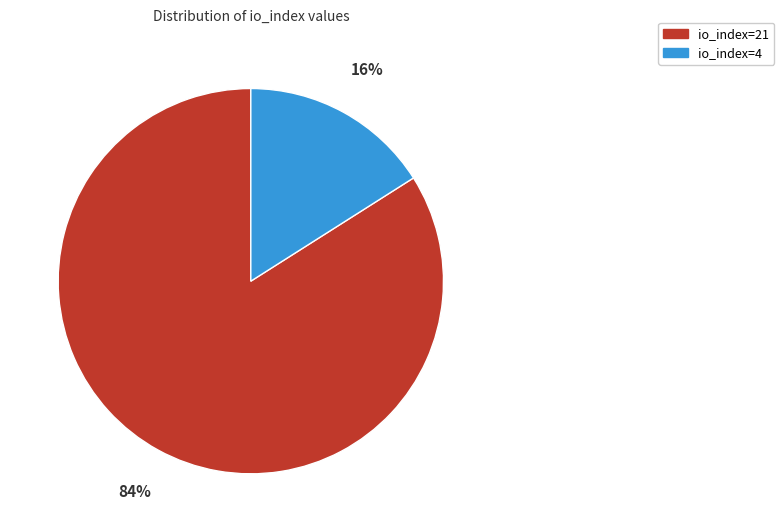

Is there any slice that represents more than half of the pie?

Yes